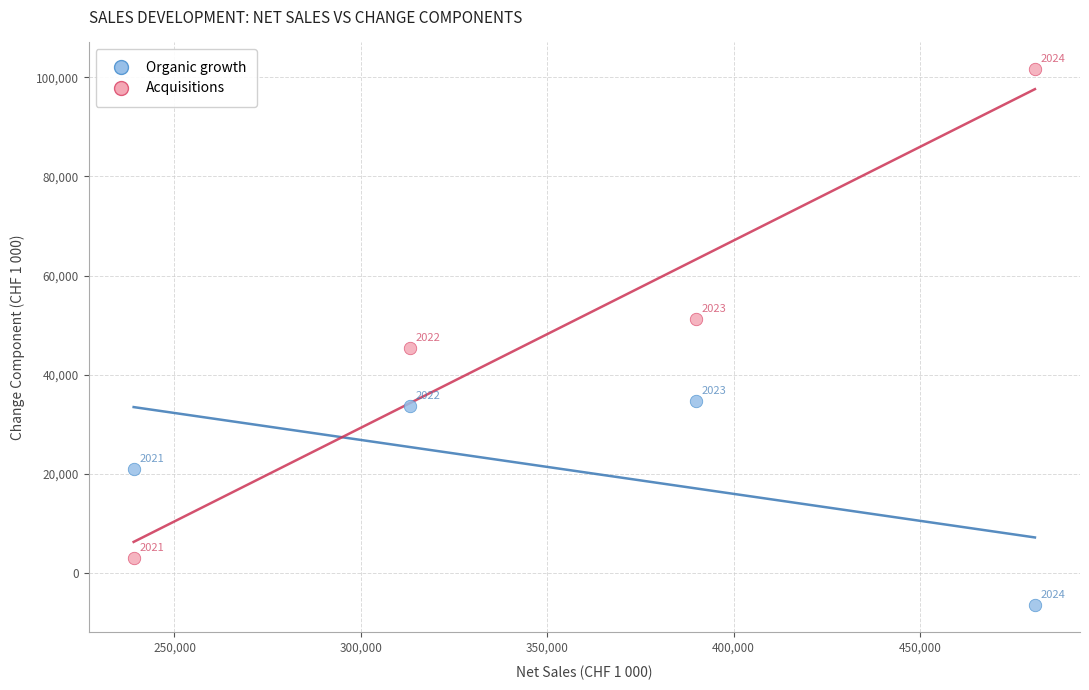

What are all the series names shown in the legend?

Organic growth, Acquisitions